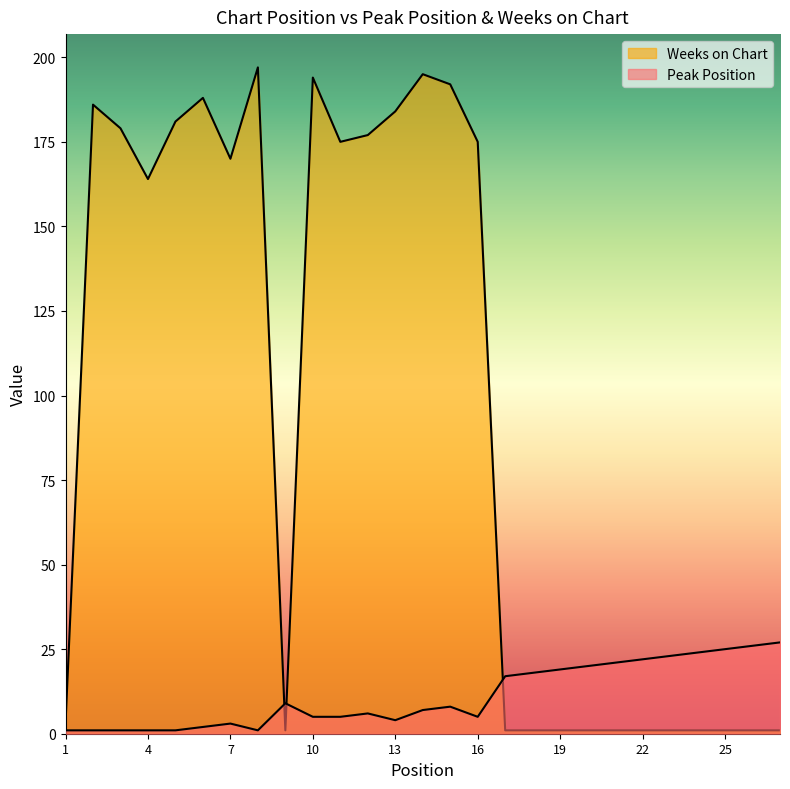

Rank the series by their average value, from highest to lowest.

Weeks on Chart, Peak Position